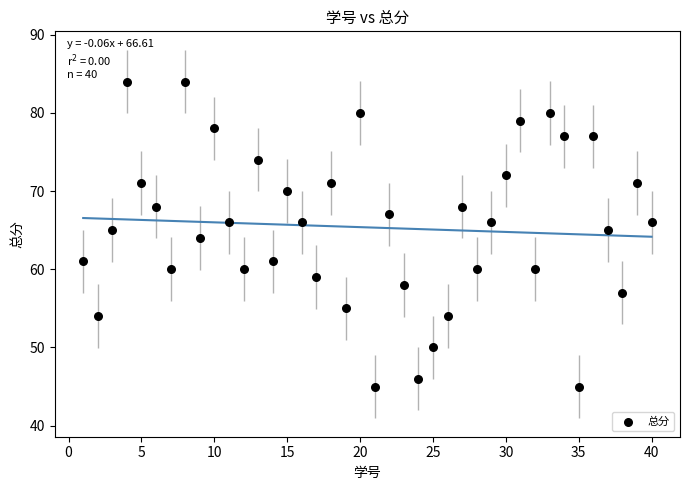

What is the range of Y values (max minus min)?

39